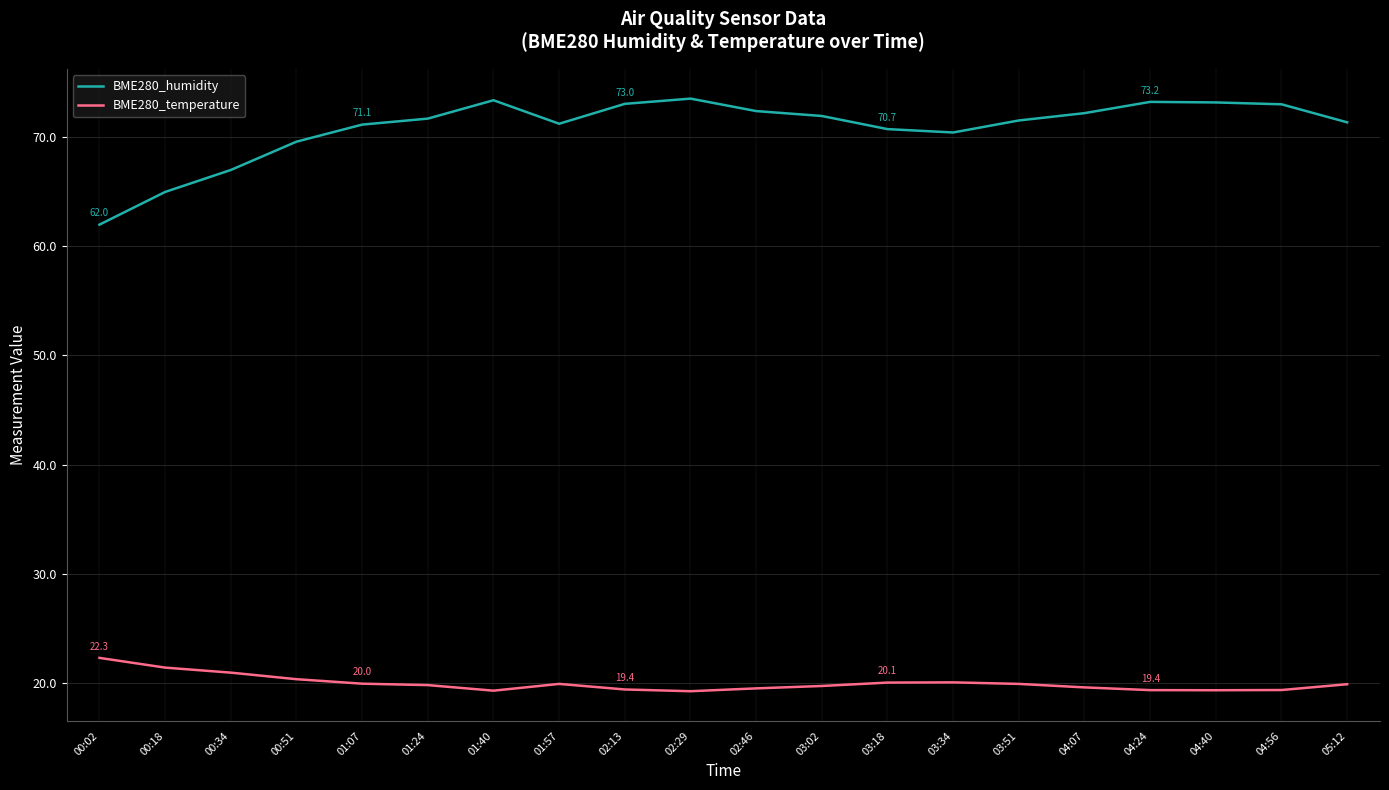

True or false: BME280_temperature and BME280_humidity intersect in this chart.

False